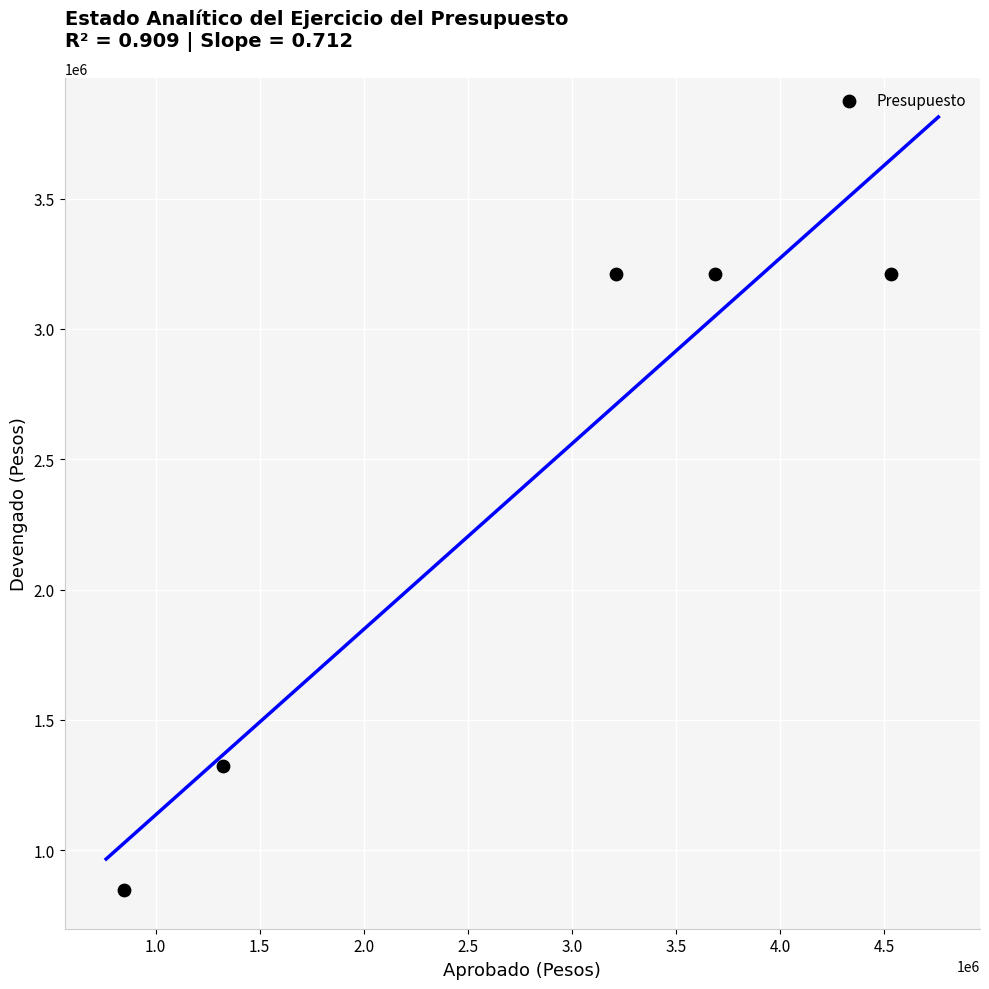

What is the range of X values (max minus min)?

3685439.7